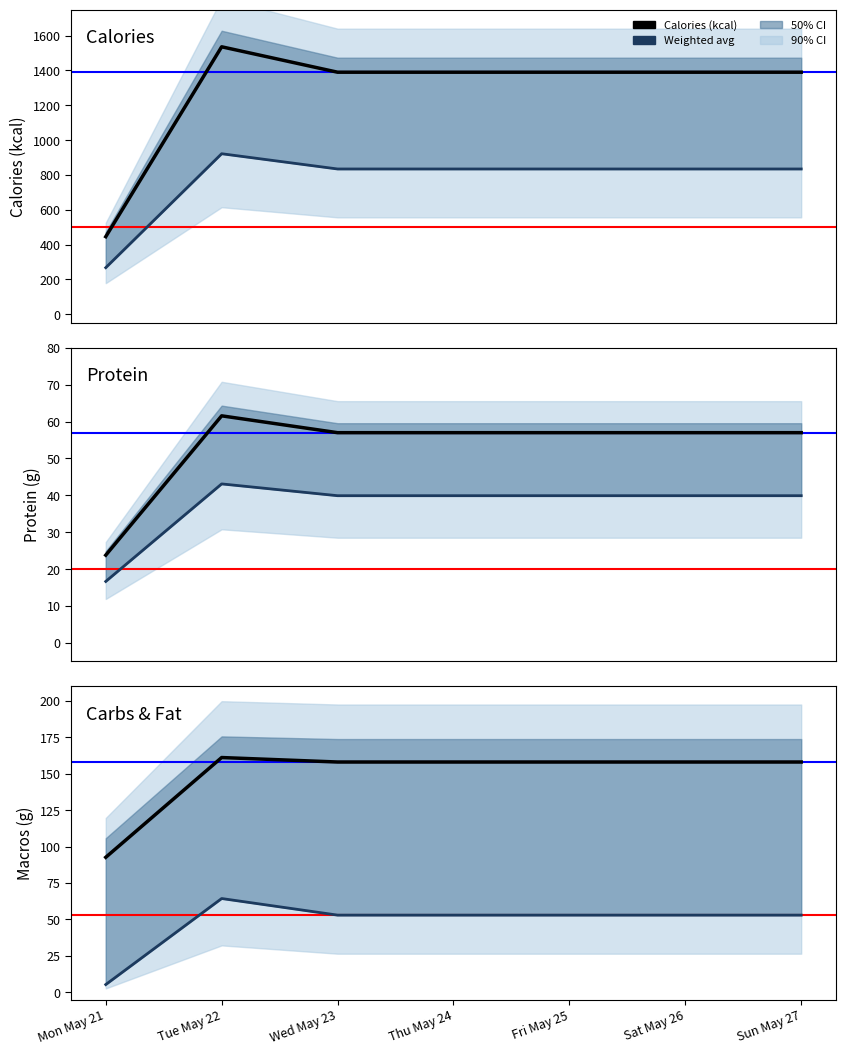

Is this an area chart (filled region under the line)?

No